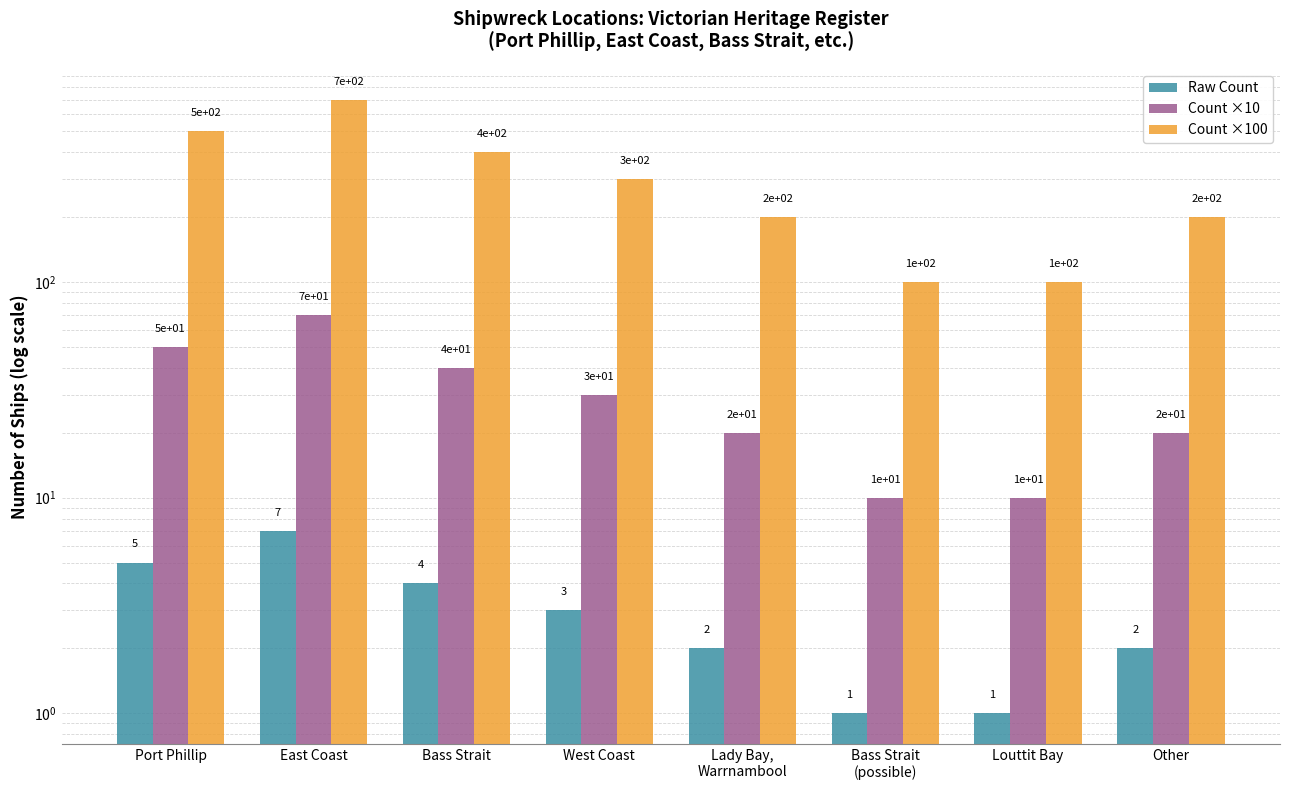

How many groups of bars are there?

8